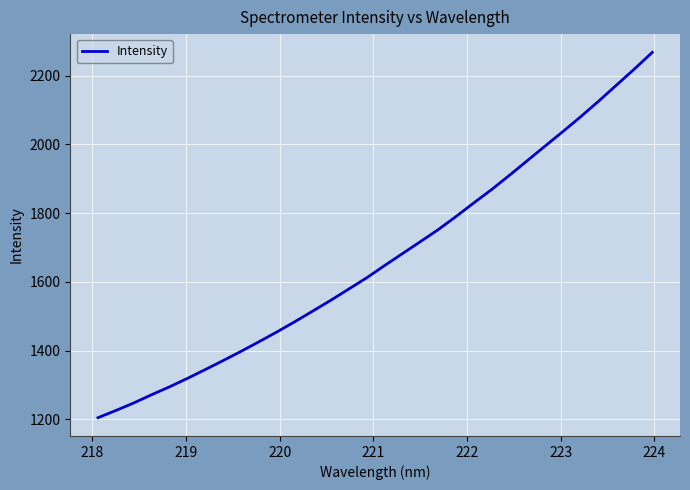

Reading right to left, what are all the values shown in this chart?

2267.6	2219.3	2172.7	2125.9	2080.8	2037.4	1995.1	1952.5	1909.8	1868.3	1829.3	1789.4	1751.2	1716.2	1681.5	1646.8	1611.1	1578.5	1546.0	1514.8	1484.0	1454.3	1425.7	1397.9	1371.0	1344.8	1319.1	1294.5	1271.6	1247.6	1225.6	1204.6